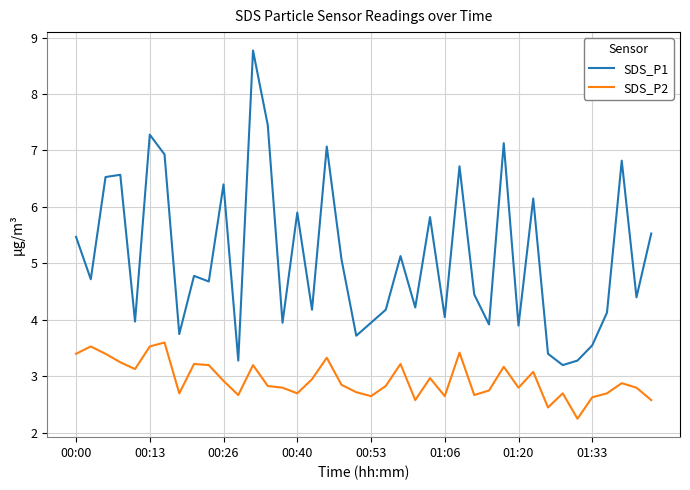

True or false: SDS_P1 and SDS_P2 cross at least once.

False